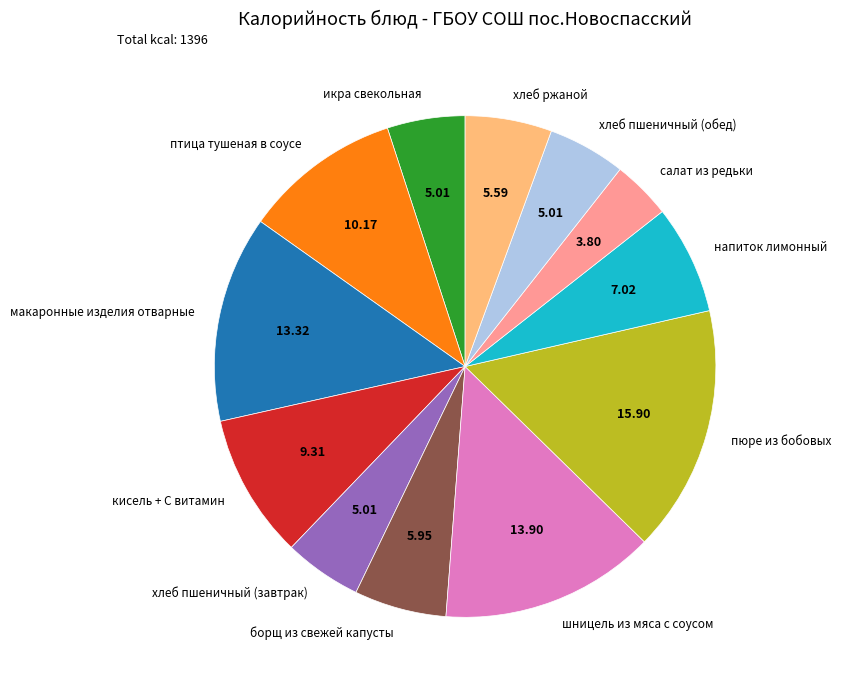

What is the ratio of the value at хлеб пшеничный (обед) to the value at икра свекольная?

1.0